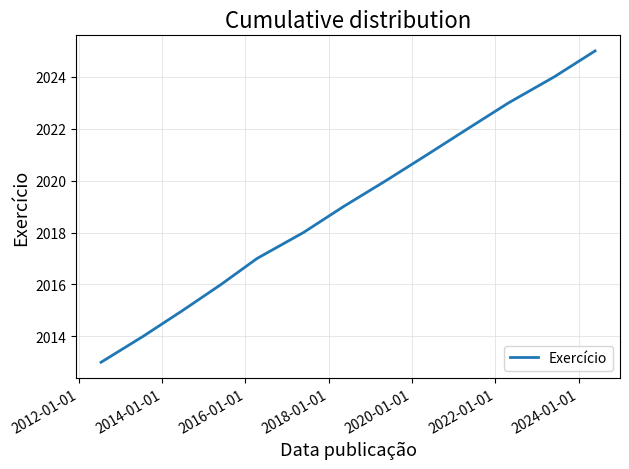

What is the difference between the maximum and minimum values?

12